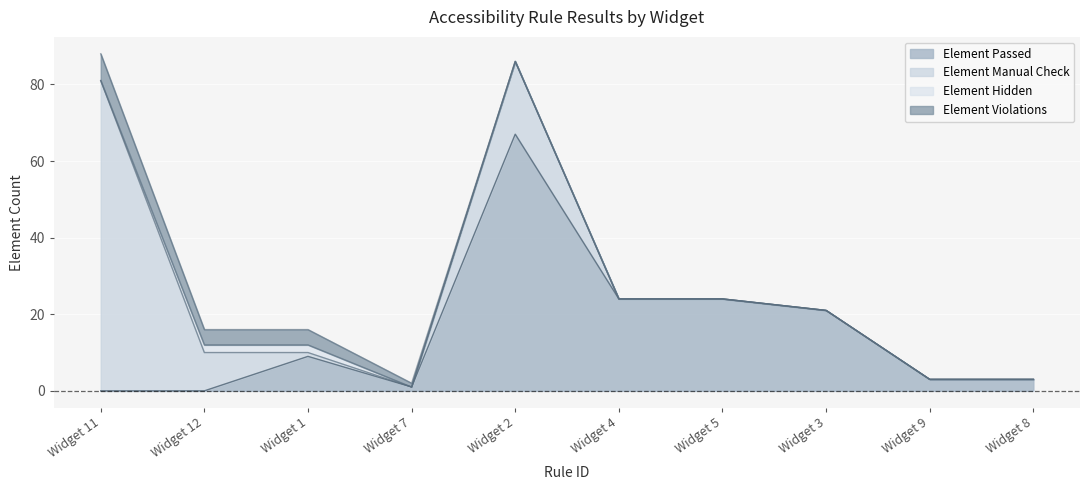

Reading left to right, list all the values displayed in this chart.

Element Passed: 0	0	9	1	67	24	24	21	3	3
Element Manual Check: 81	10	1	0	19	0	0	0	0	0
Element Hidden: 0	2	2	0	0	0	0	0	0	0
Element Violations: 7	4	4	1	0	0	0	0	0	0